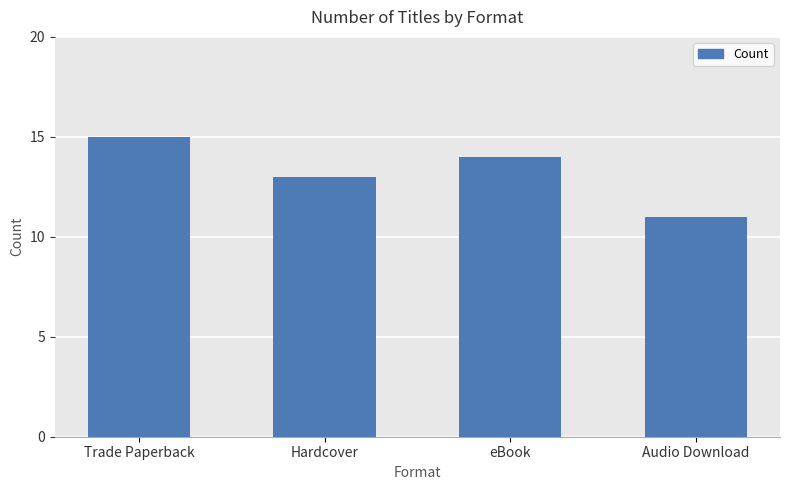

What is the difference between the values at Audio Download and eBook?

3